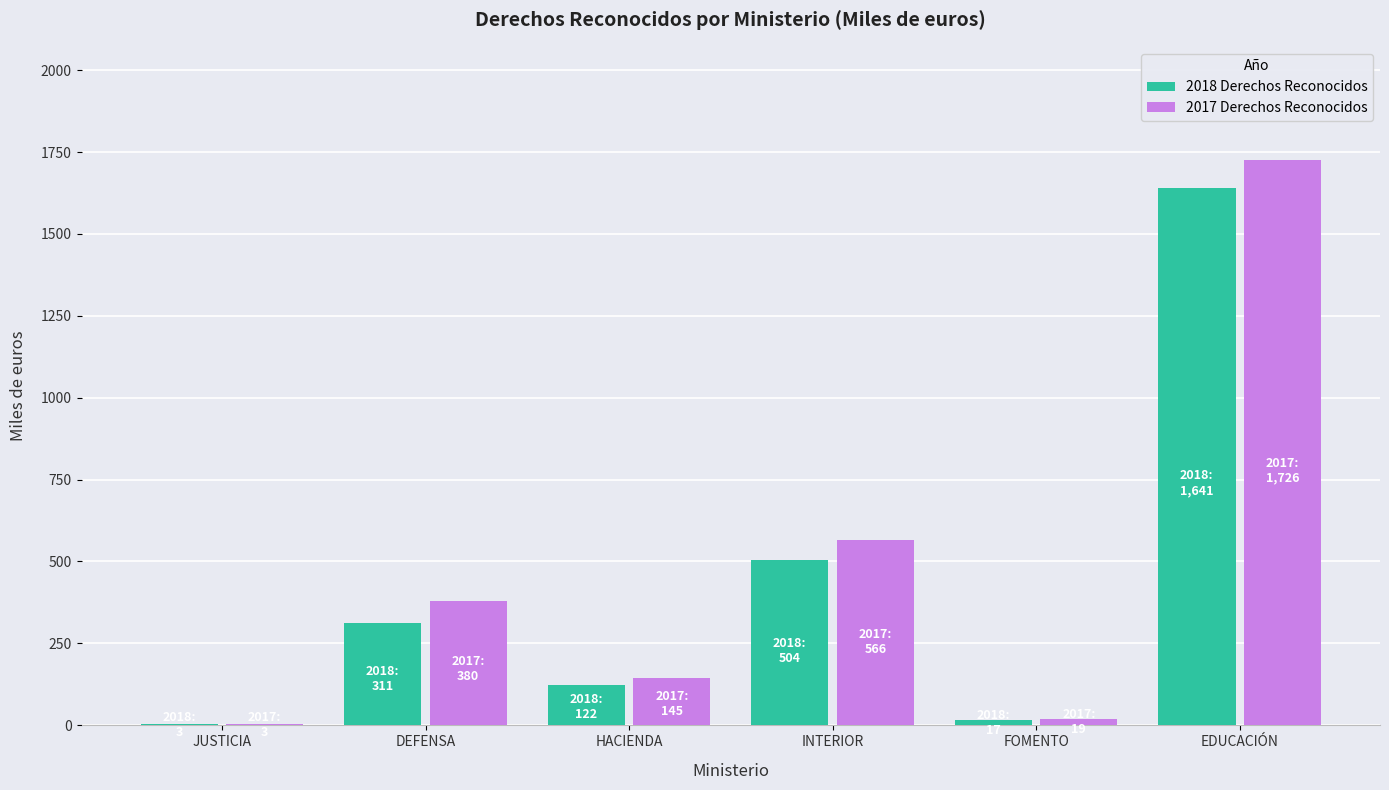

Count the number of data series in this chart.

2